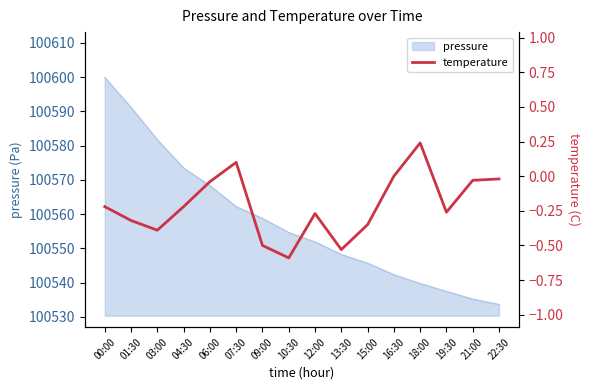

Rank the categories by value from lowest to highest.

10:30, 13:30, 09:00, 03:00, 15:00, 01:30, 12:00, 19:30, 00:00, 04:30, 06:00, 21:00, 22:30, 16:30, 07:30, 18:00